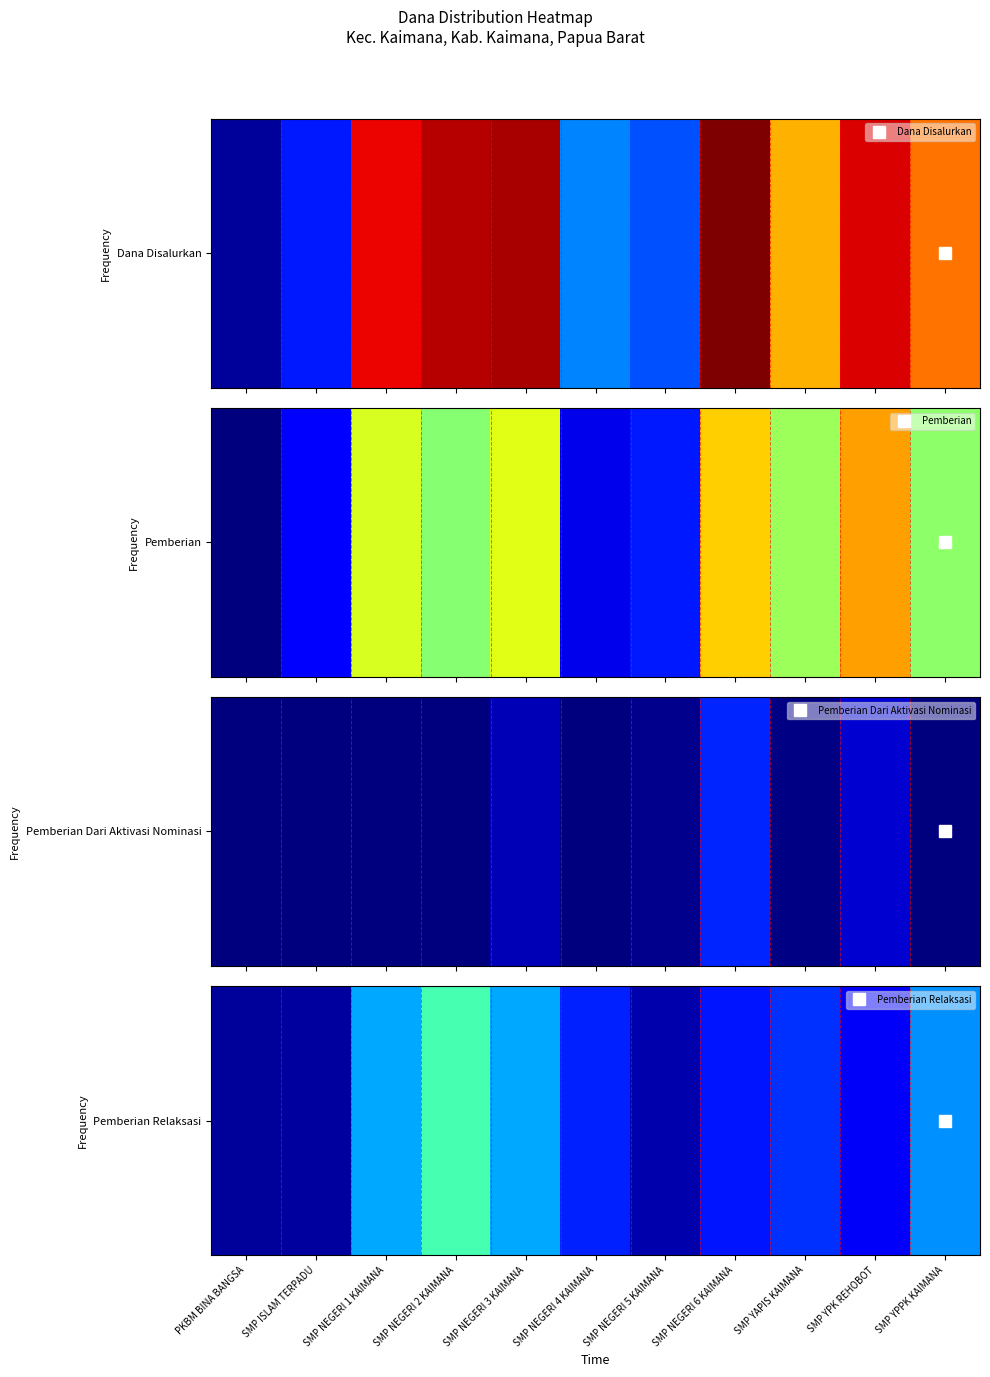

Reading right to left, what are all the values shown in this chart?

SMP YPPK KAIMANA=16500000	SMP YPK REHOBOT=6750000	SMP YAPIS KAIMANA=10875000	SMP NEGERI 6 KAIMANA=9000000	SMP NEGERI 5 KAIMANA=2625000	SMP NEGERI 4 KAIMANA=9750000	SMP NEGERI 3 KAIMANA=18000000	SMP NEGERI 2 KAIMANA=27000000	SMP NEGERI 1 KAIMANA=18000000	SMP ISLAM TERPADU=1875000	PKBM BINA BANGSA=1500000